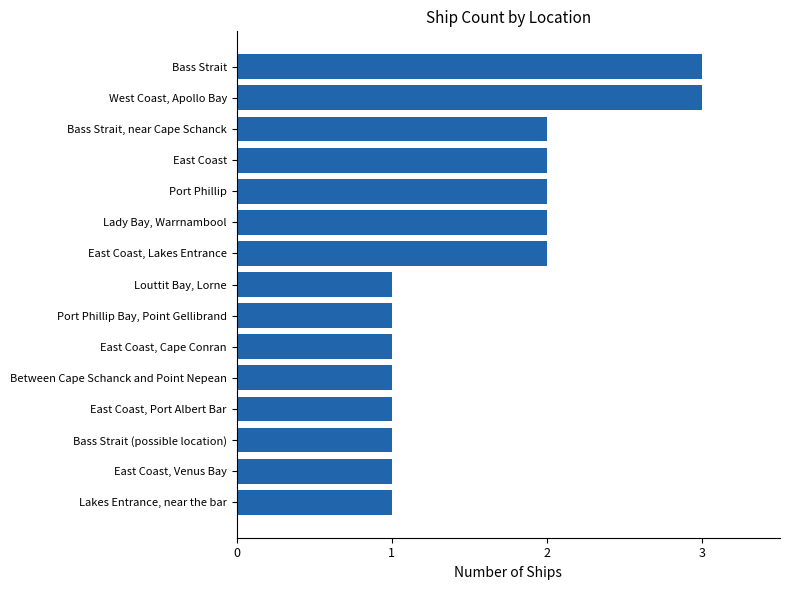

The value at Bass Strait (possible location) is 2. True or false?

False